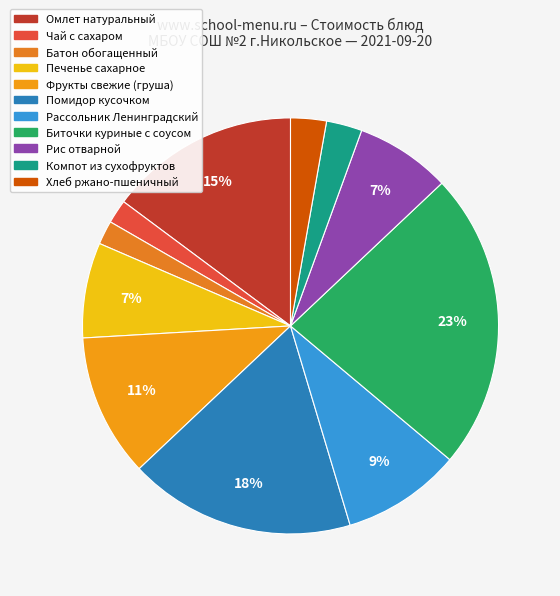

To the nearest percent, what is the average slice percentage?

9%